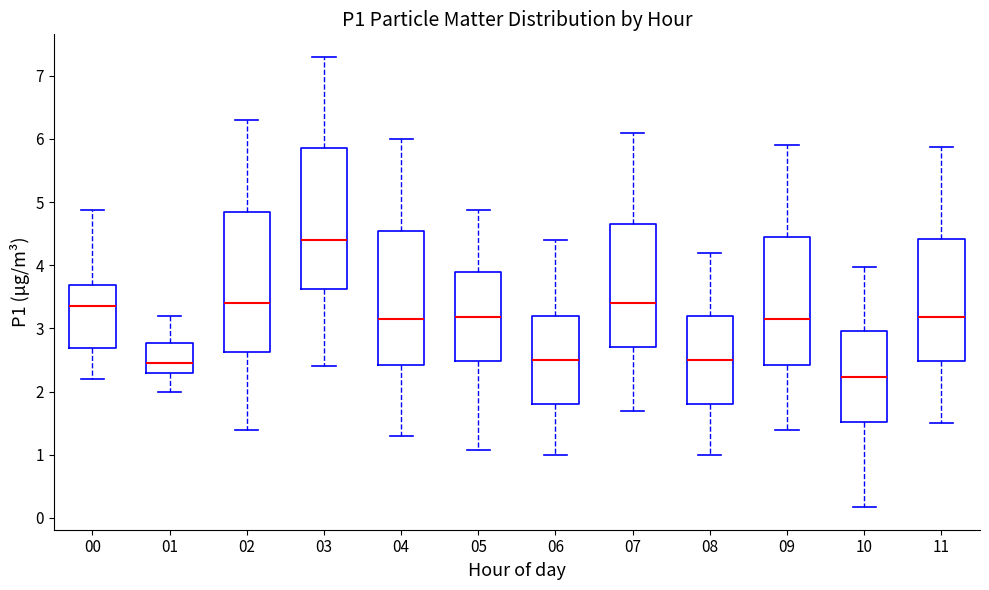

Reading left to right, transcribe this box plot: for each box, give where its median line is, the range the box spans, and where its two whiskers end, as read against the y-axis. The values are not printed on the chart, so give them approximately, as read against the axis.

00: median 3.4, box 2.7 to 3.7, whiskers 2.2 to 4.9
01: median 2.5, box 2.3 to 2.8, whiskers 2.0 to 3.2
02: median 3.4, box 2.6 to 4.9, whiskers 1.4 to 6.3
03: median 4.4, box 3.6 to 5.9, whiskers 2.4 to 7.3
04: median 3.2, box 2.4 to 4.6, whiskers 1.3 to 6.0
05: median 3.2, box 2.5 to 3.9, whiskers 1.1 to 4.9
06: median 2.5, box 1.8 to 3.2, whiskers 1.0 to 4.4
07: median 3.4, box 2.7 to 4.7, whiskers 1.7 to 6.1
08: median 2.5, box 1.8 to 3.2, whiskers 1.0 to 4.2
09: median 3.2, box 2.4 to 4.5, whiskers 1.4 to 5.9
10: median 2.2, box 1.5 to 3.0, whiskers 0.2 to 4.0
11: median 3.2, box 2.5 to 4.4, whiskers 1.5 to 5.9